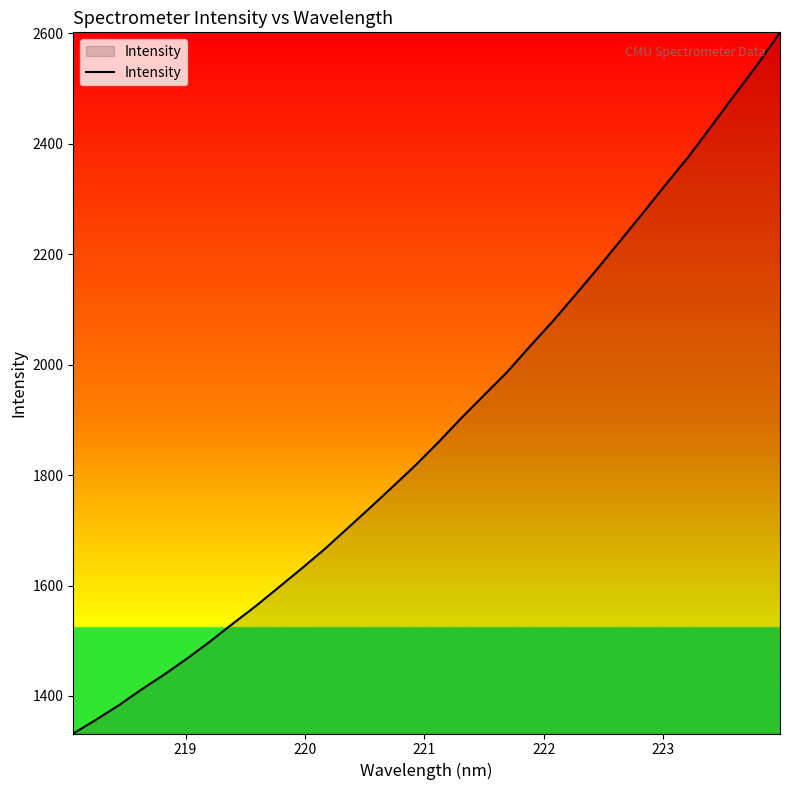

What is the average value?

1884.0